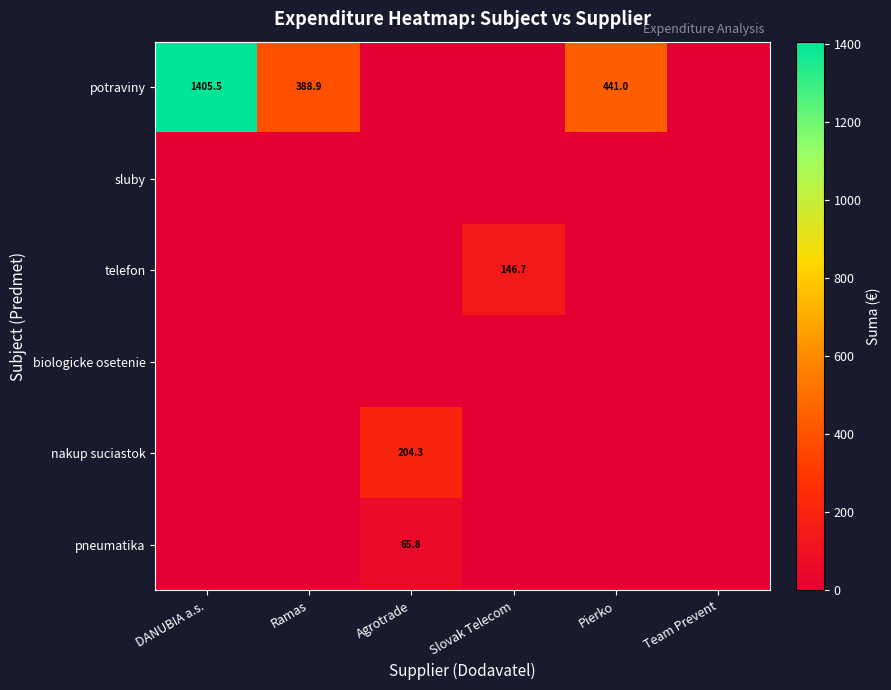

True or false: nakup suciastok has a value of 204.3 at Agrotrade.

True